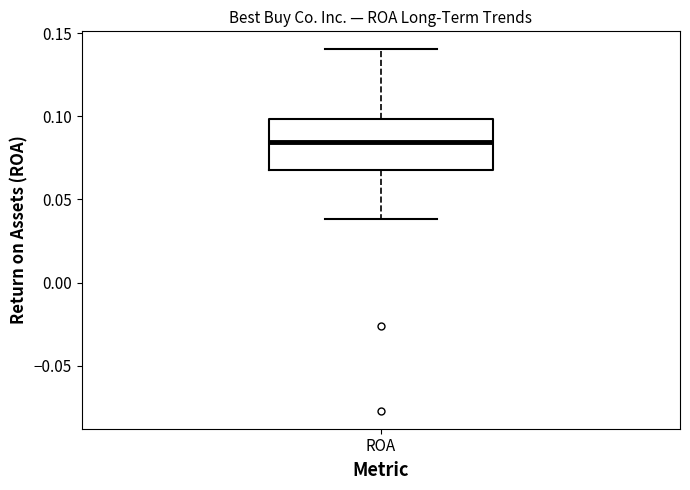

Where does the lower whisker of the box for ROA end on the y-axis? The values are not printed on the chart, so give them approximately, as read against the axis.

0.040